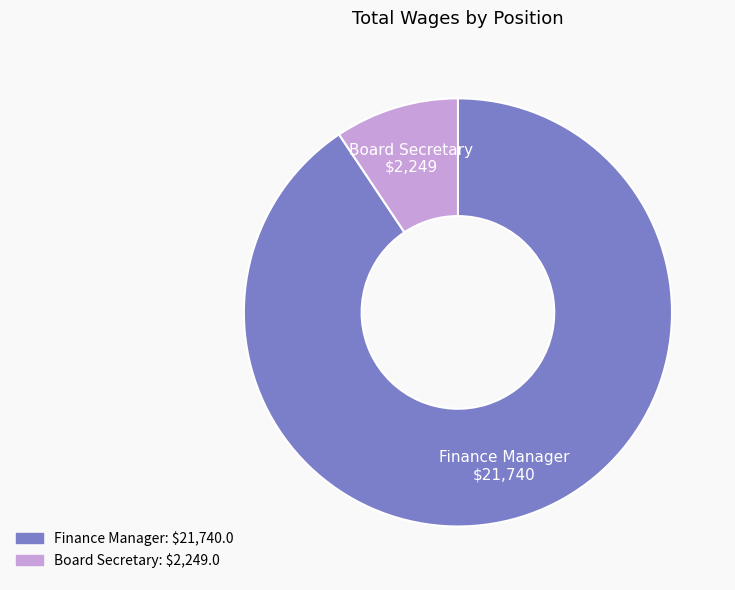

What is the ratio of the value at Finance Manager to the value at Board Secretary?

9.7